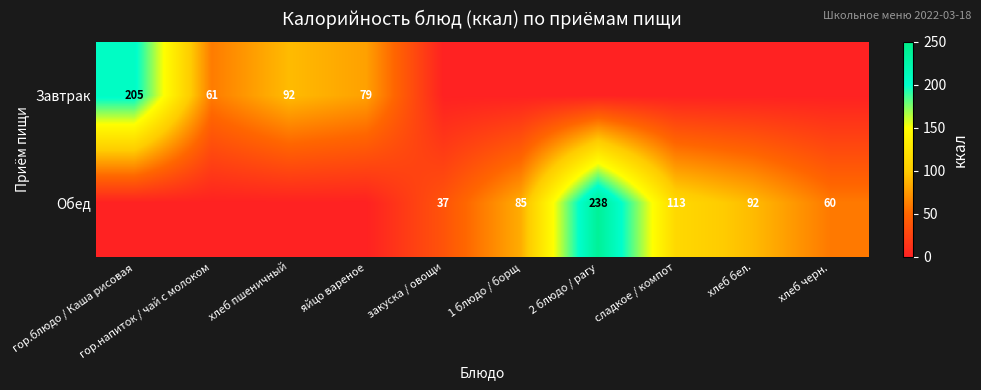

The Обед series shows 60 at хлеб черн.. True or false?

True